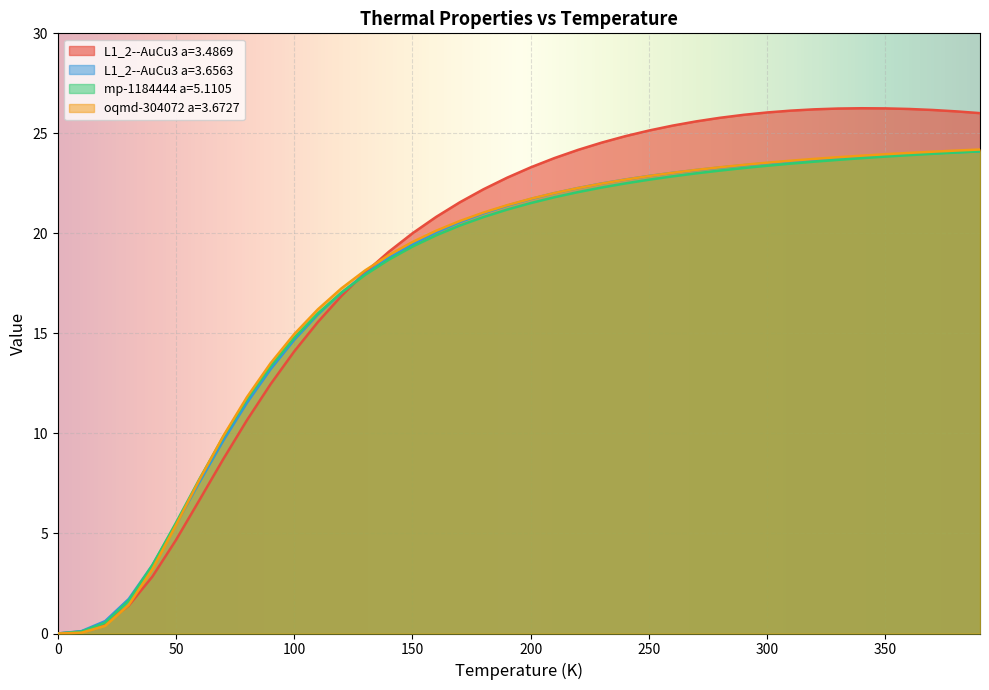

What is the label of the 33rd point from the left?

320.0